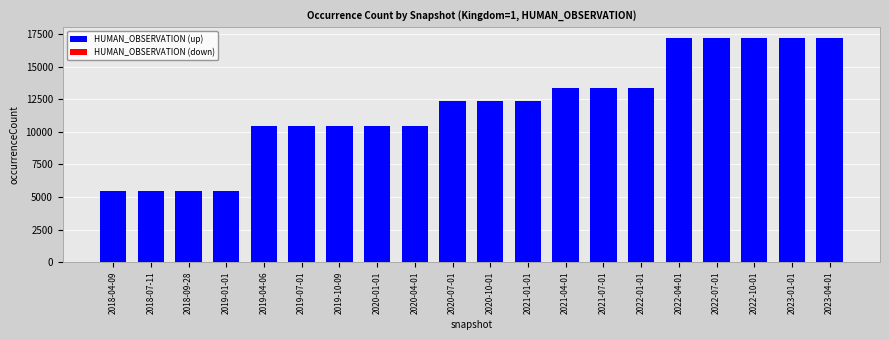

What is the label of the 4th bar from the left?

2019-01-01